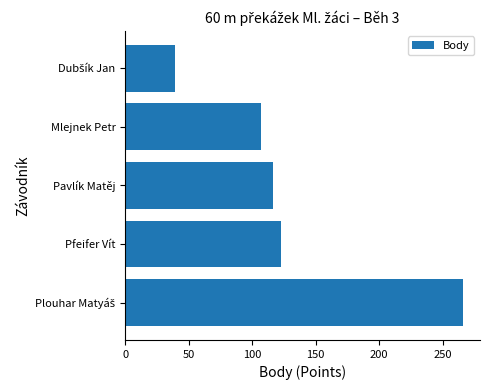

What is the smallest value displayed?

39